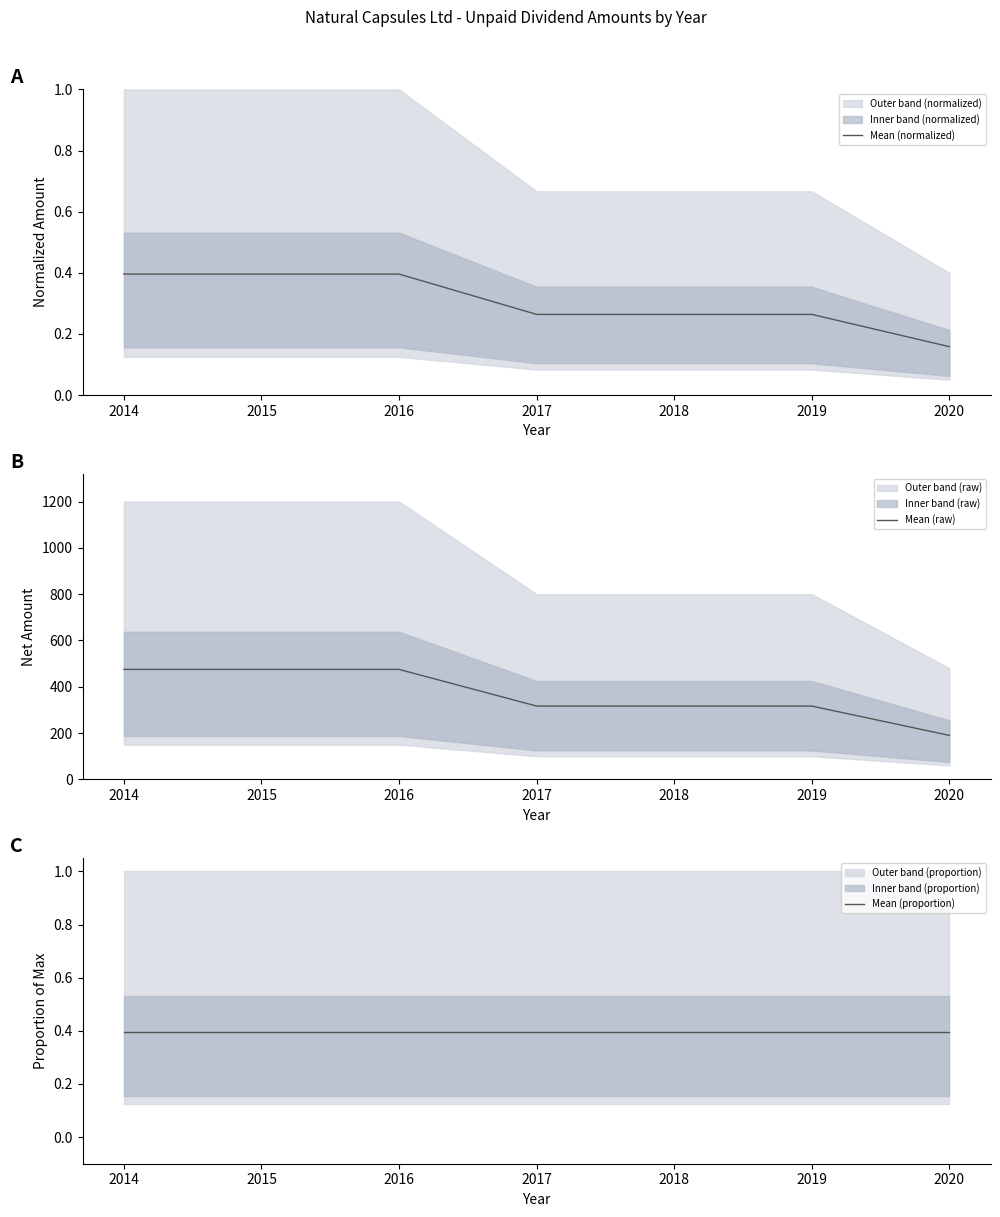

True or false: Mean (normalized) and Mean (raw) cross at least once.

False